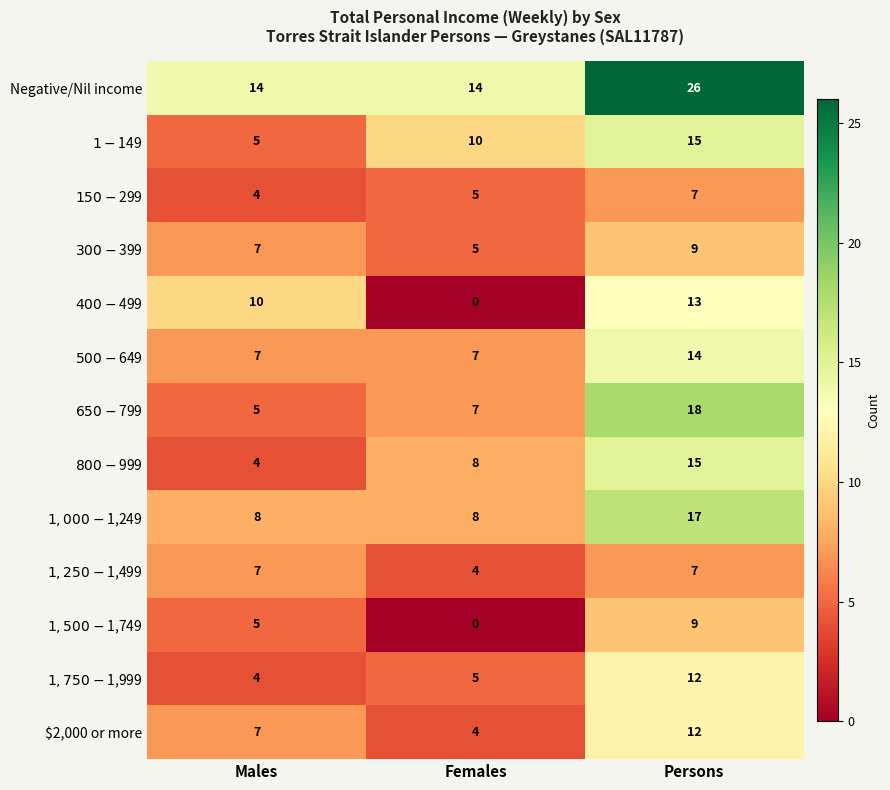

What is the difference between the Negative/Nil income values at Persons and Males?

12